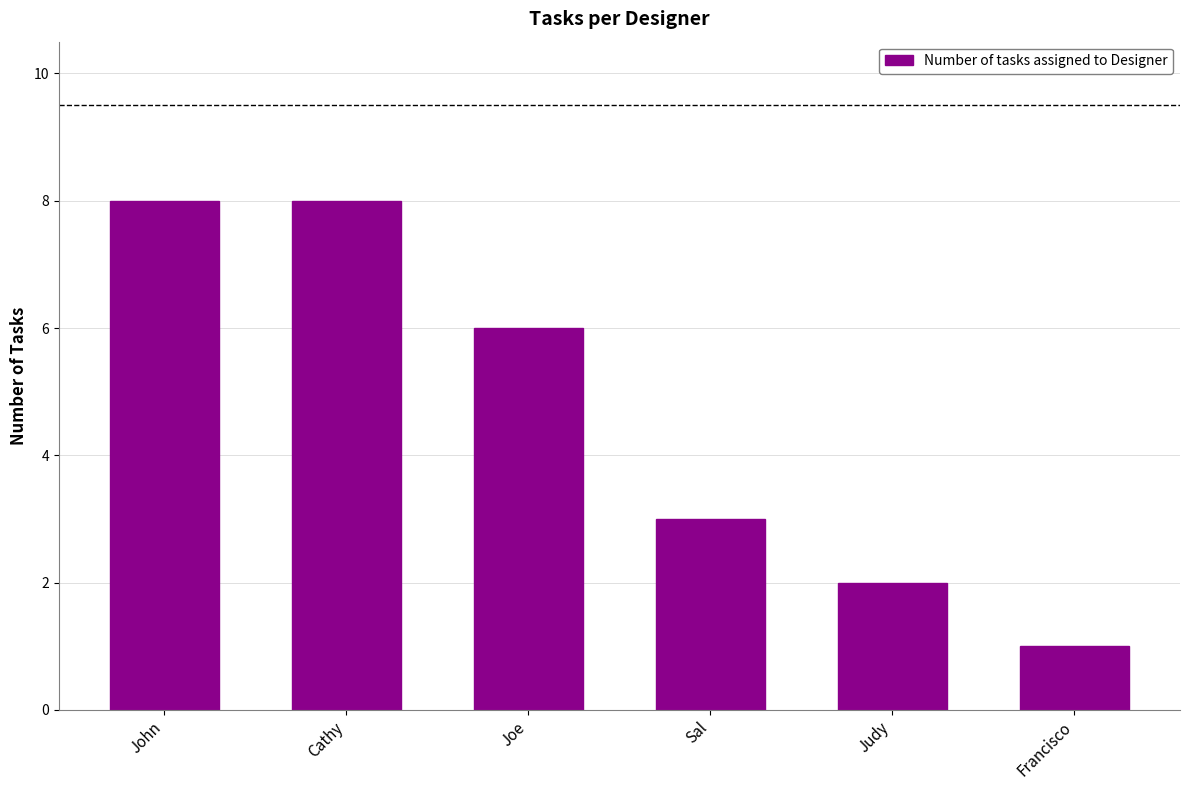

What is the sum of the values at Sal and Joe?

9